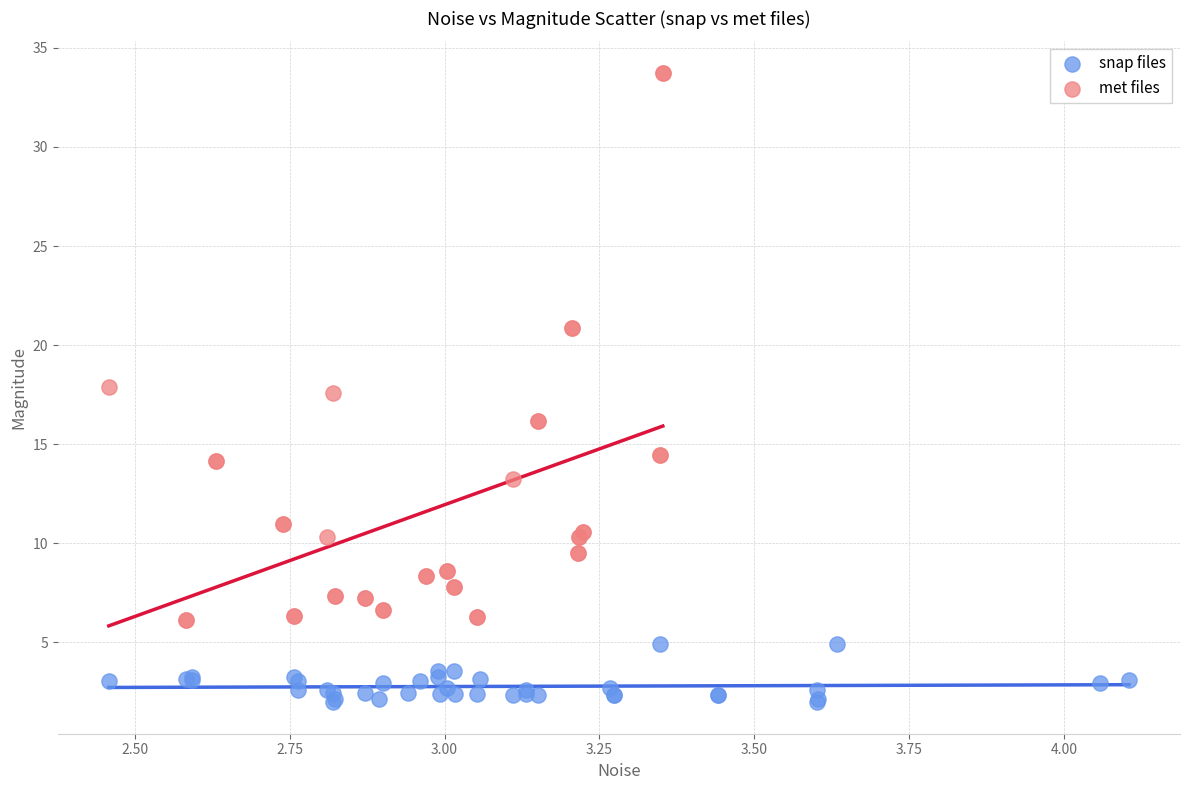

Which series has the largest Y range (max minus min)?

met files